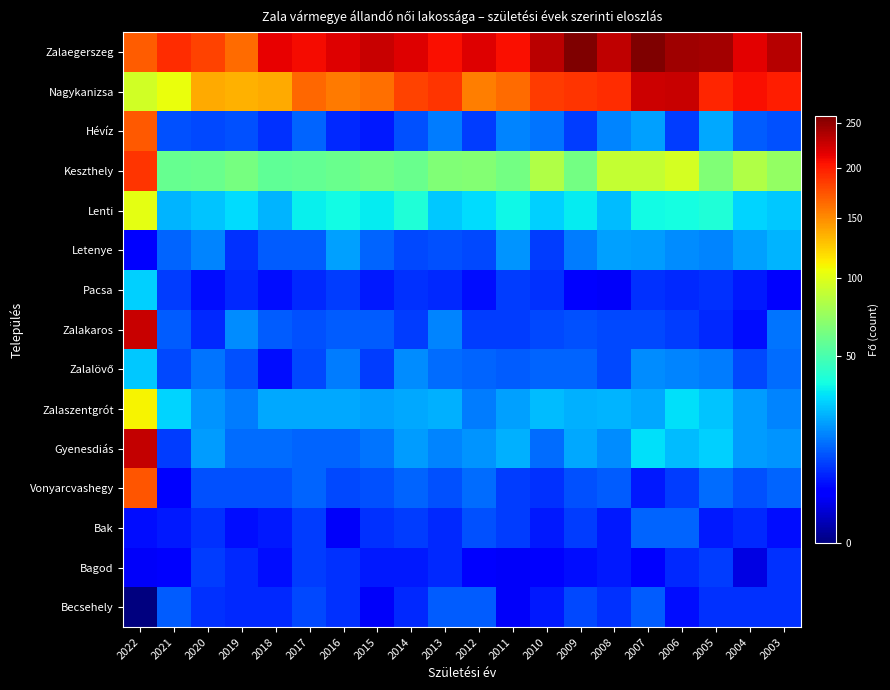

What is the maximum value shown in the chart?

259